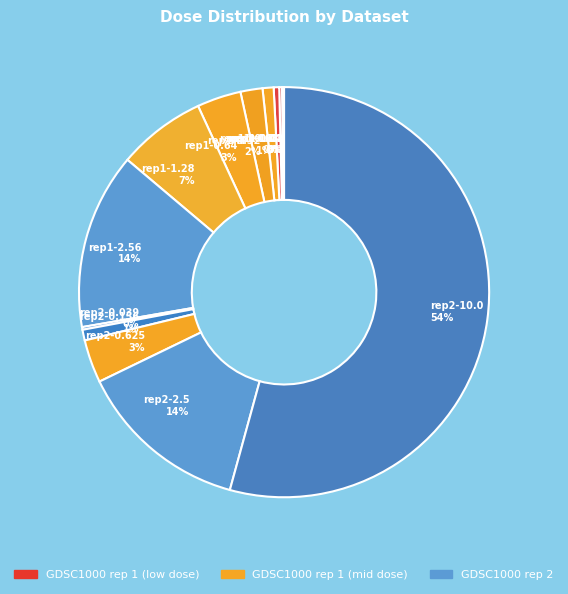

What is the largest slice in the pie chart?

rep2-10.0 54%